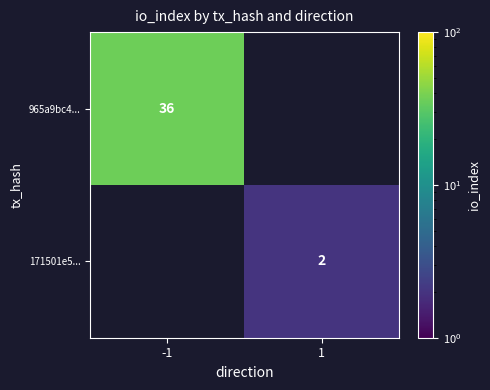

Is it true that 171501e5... equals 3 at 1?

False